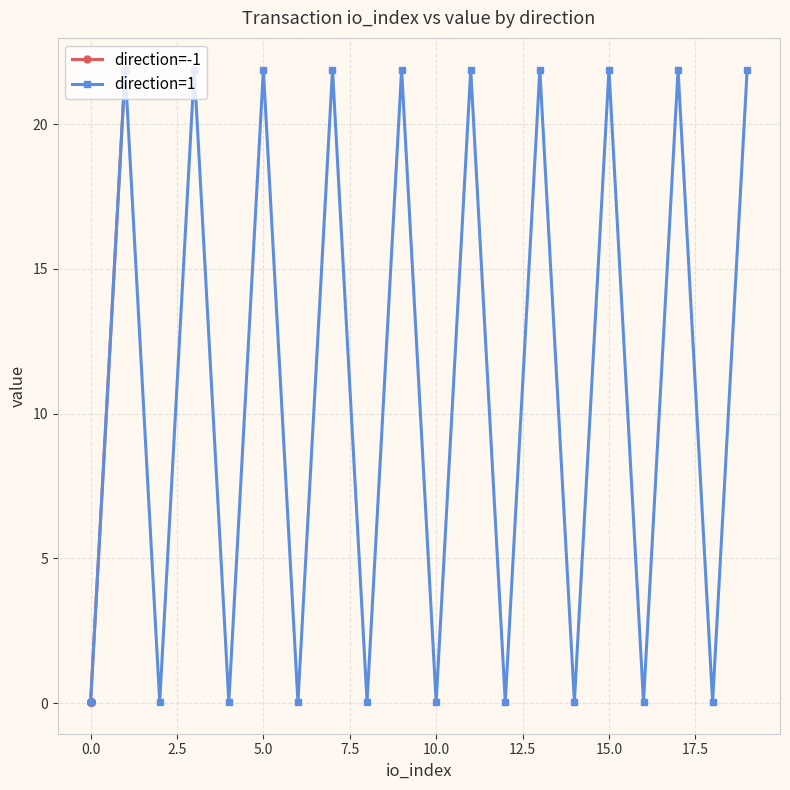

How many distinct data groups are displayed?

2